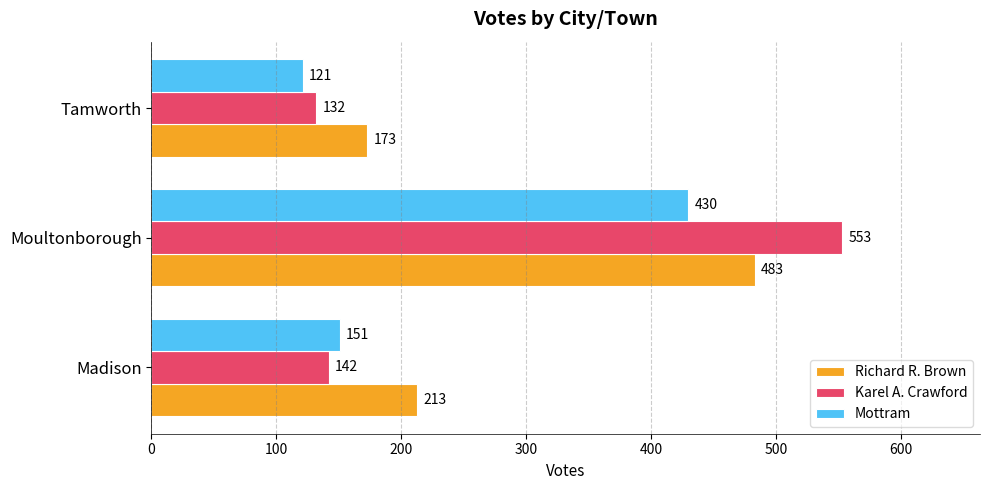

Read the Richard R. Brown value at Madison.

213